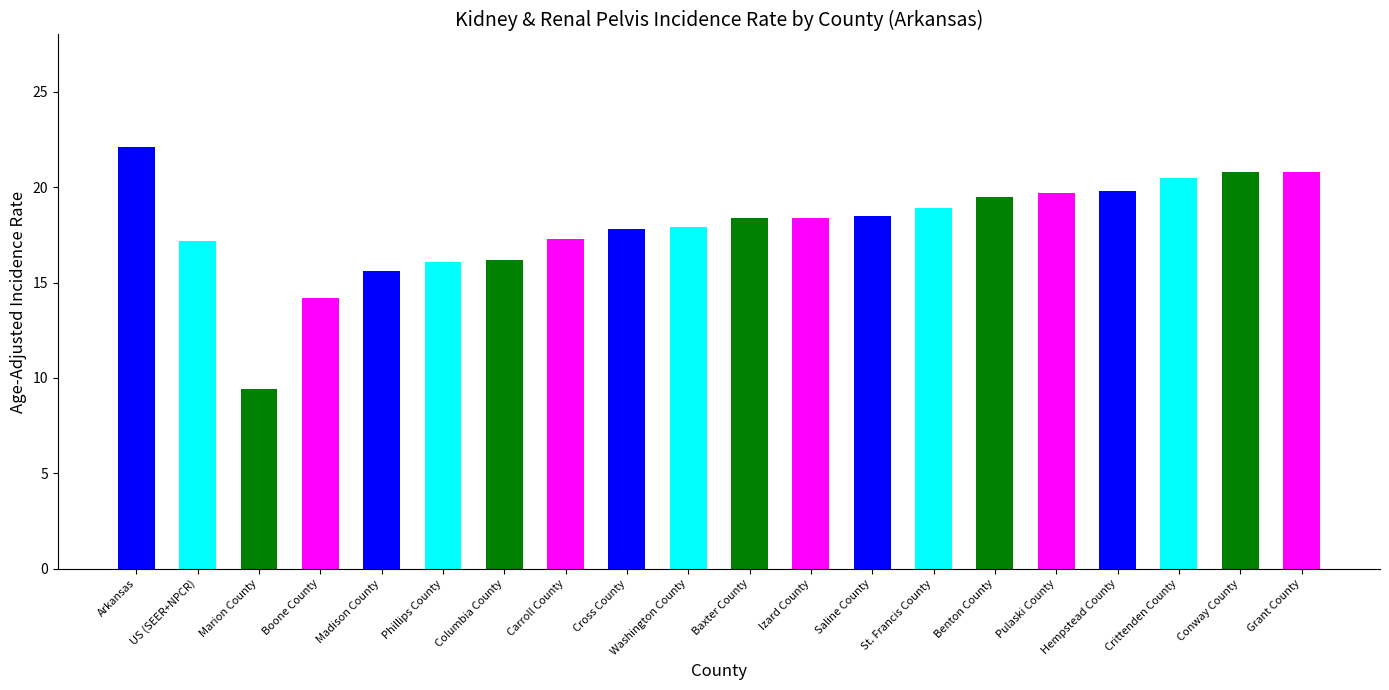

What is the difference between the maximum and second lowest values?

7.9